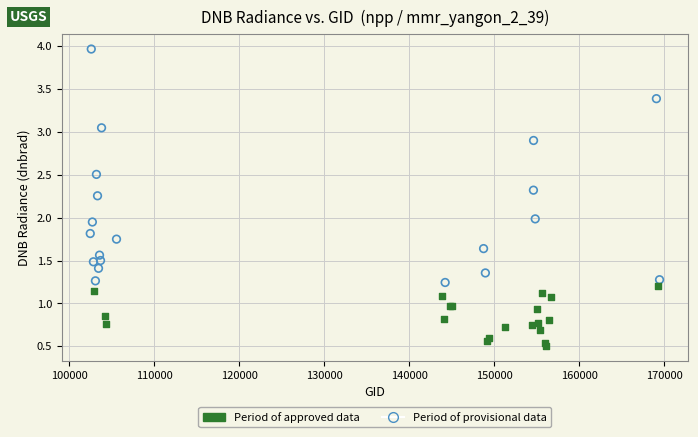

Which series reaches the minimum Y coordinate?

Period of approved data